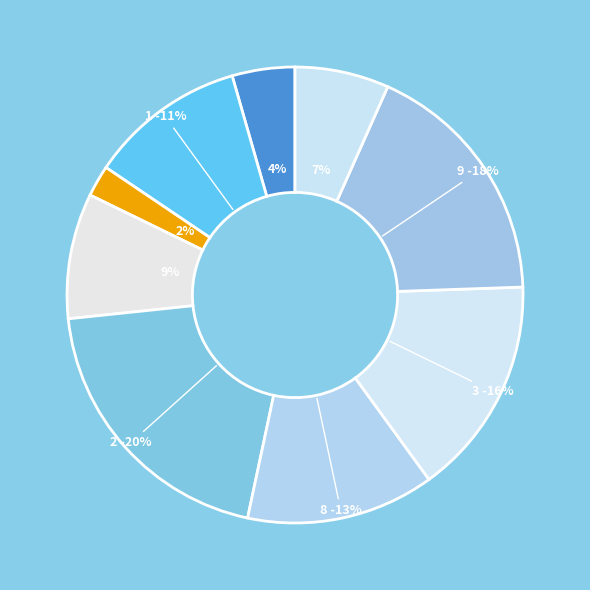

Is there any slice that represents more than half of the pie?

No